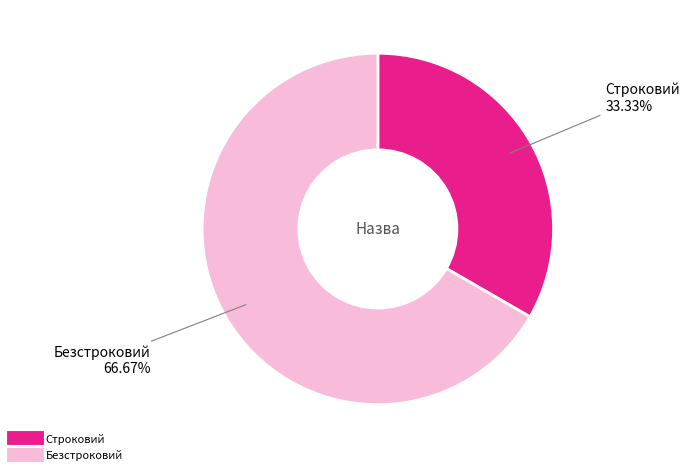

How many slices are in this pie chart?

2